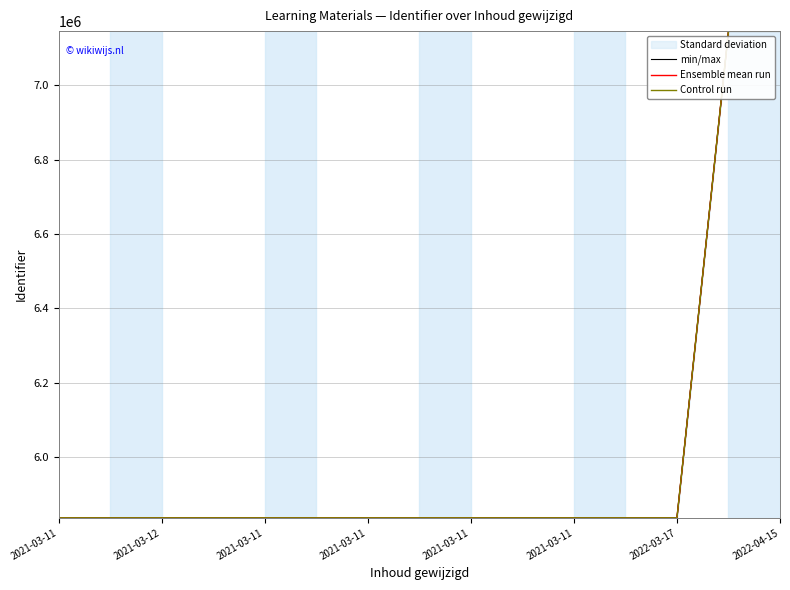

What is the difference between the maximum and minimum values in the min/max series?

1308355.0